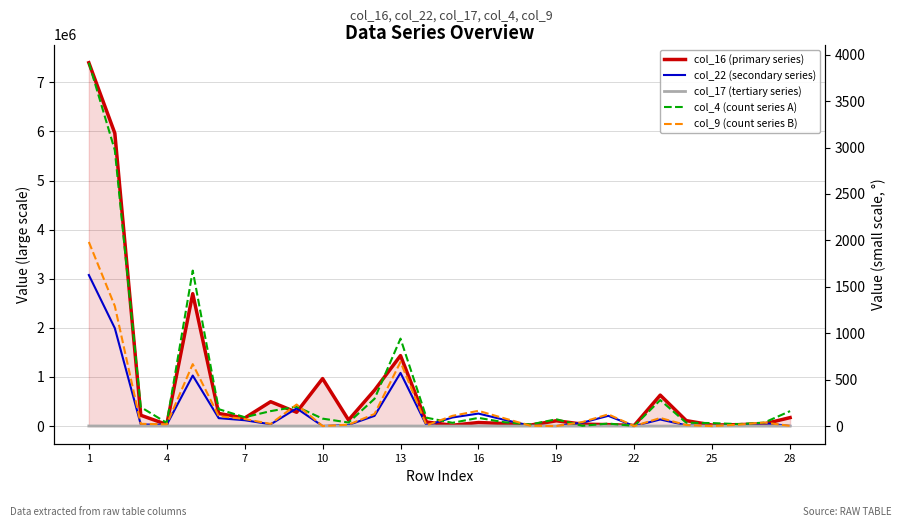

True or false: col_4 (count series A) and col_16 (primary series) cross at least once.

False